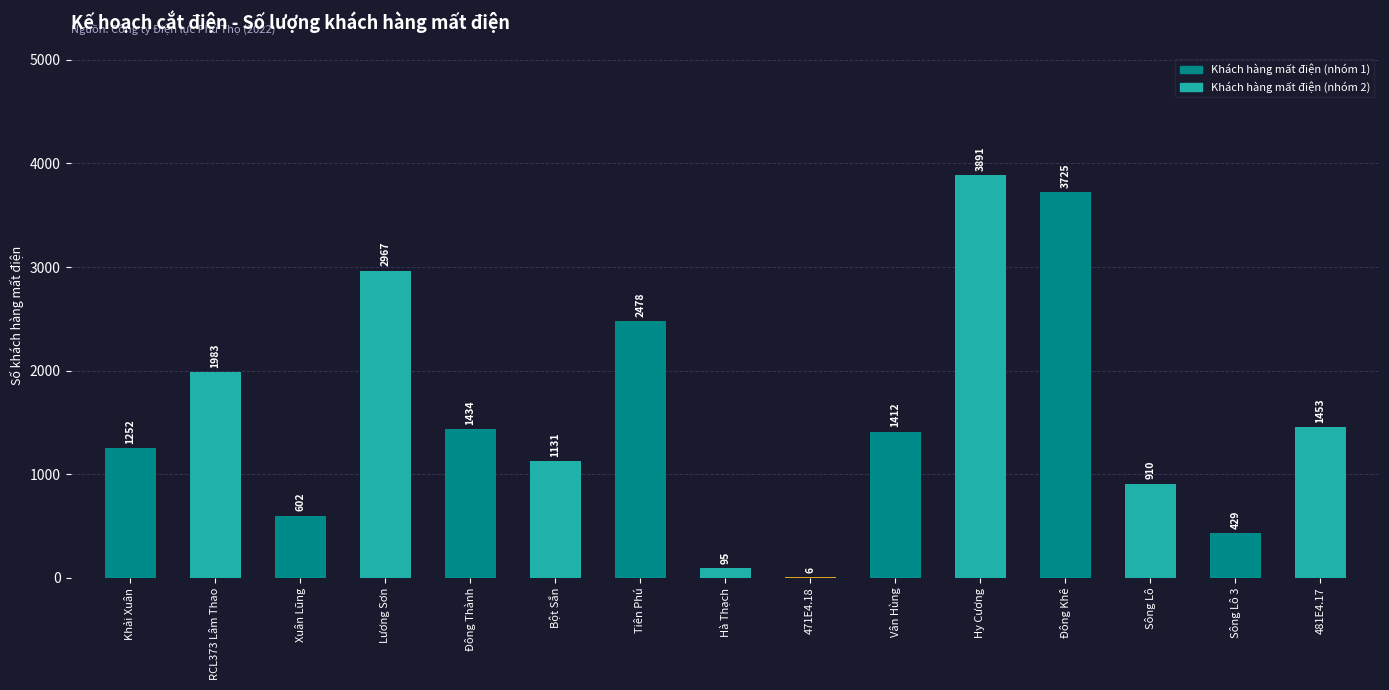

Reading right to left, extract all data points from this chart.

481E4.17=1453	Sông Lô 3=429	Sông Lô=910	Đông Khê=3725	Hy Cương=3891	Vân Hùng=1412	471E4.18=6	Hà Thạch=95	Tiên Phú=2478	Bột Sắn=1131	Đông Thành=1434	Lương Sơn=2967	Xuân Lũng=602	RCL373 Lâm Thao=1983	Khải Xuân=1252